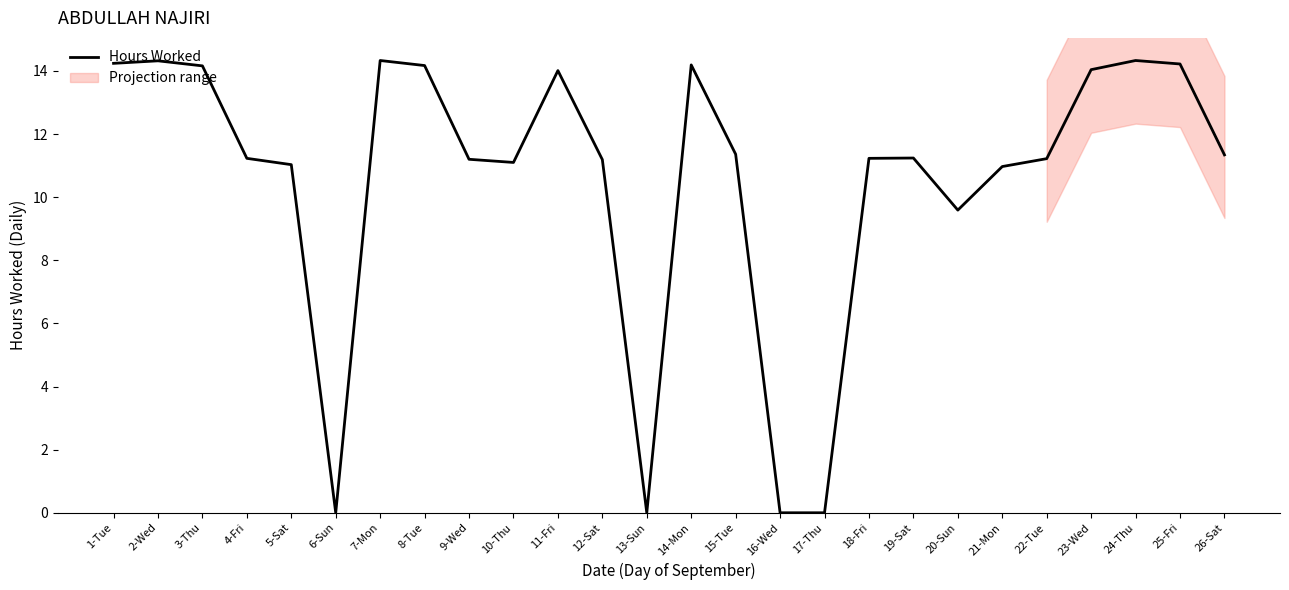

How many values exceed 11?

20